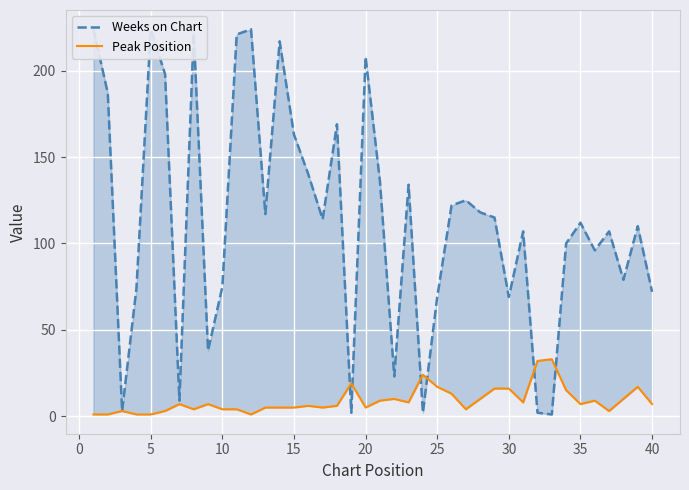

How many lines are shown in the chart?

2